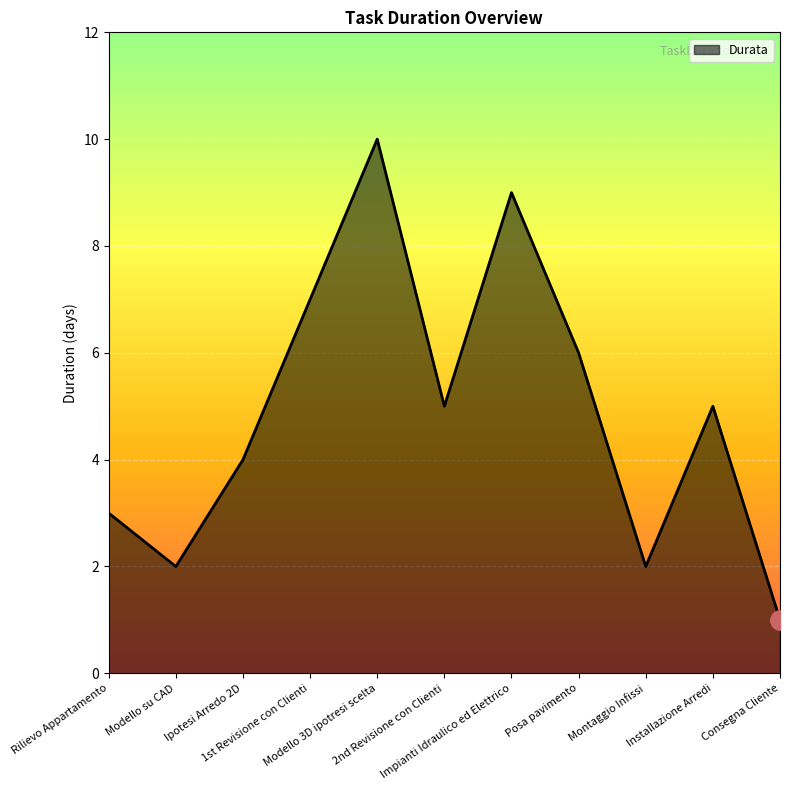

What is the greatest value displayed?

10